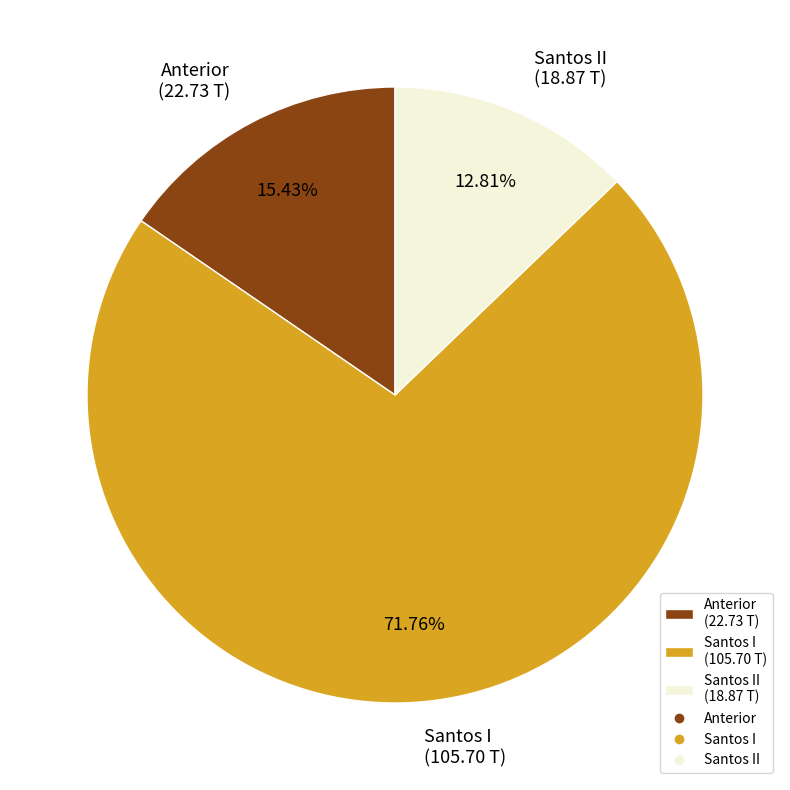

Combined, do Santos I (105.70 T) and Anterior (22.73 T) account for over 50%?

Yes